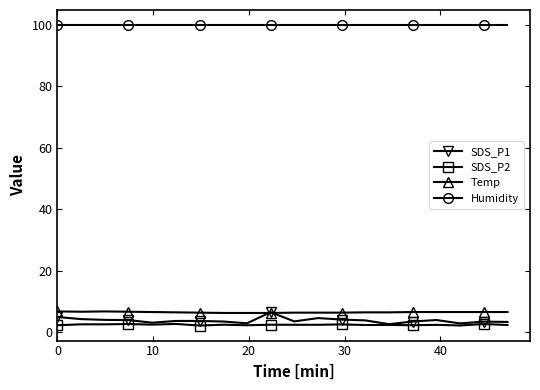

Which series has the largest total across all categories?

Humidity